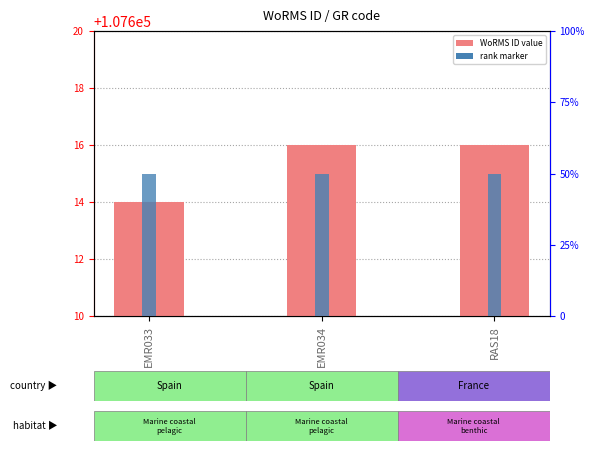

The WoRMS ID series shows 37096.8 at RAS18. True or false?

False